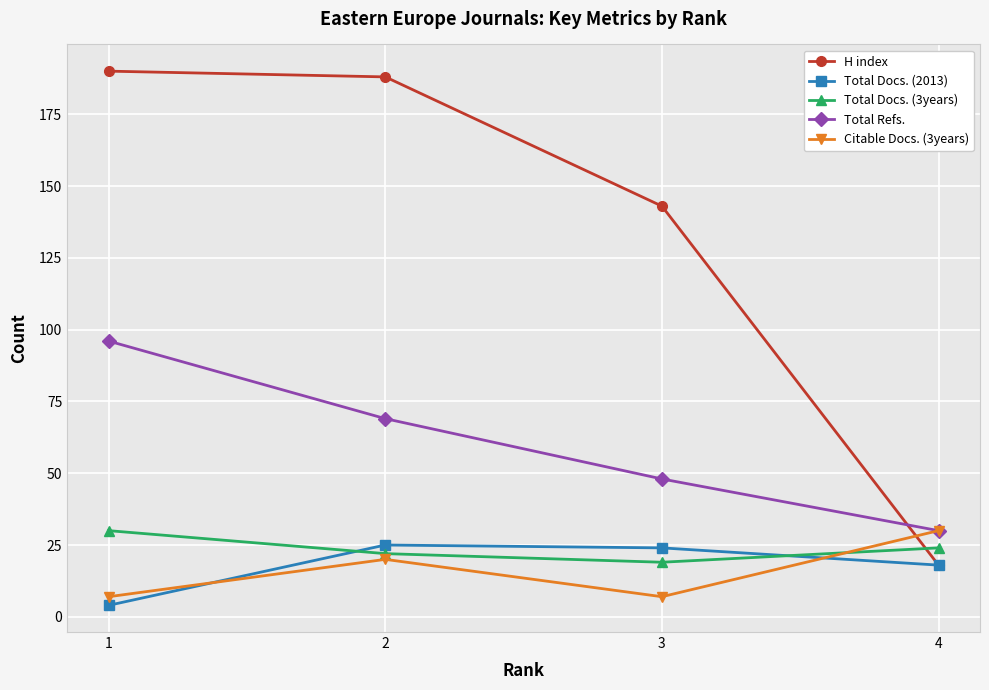

Reading right to left, list all the values displayed in this chart.

H index: 4=18	3=143	2=188	1=190
Total Docs. (2013): 4=18	3=24	2=25	1=4
Total Docs. (3years): 4=24	3=19	2=22	1=30
Total Refs.: 4=30	3=48	2=69	1=96
Citable Docs. (3years): 4=30	3=7	2=20	1=7